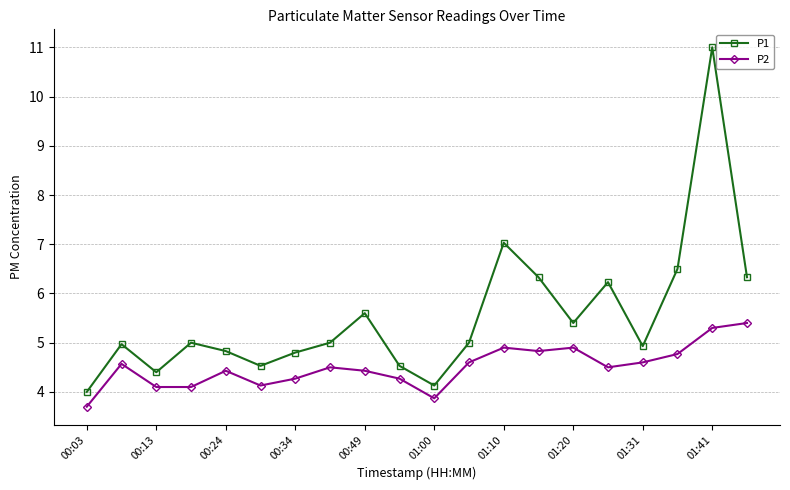

How many interior local valleys does the P1 series have?

5